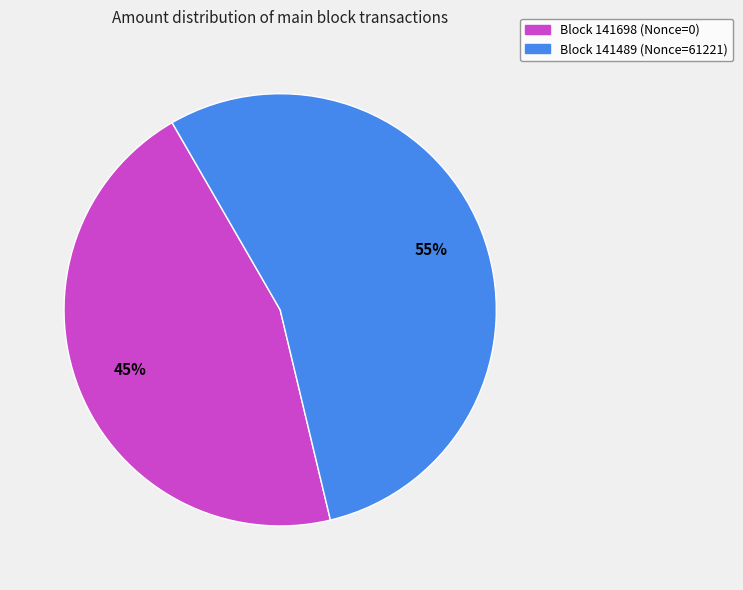

How many slices are in this pie chart?

2